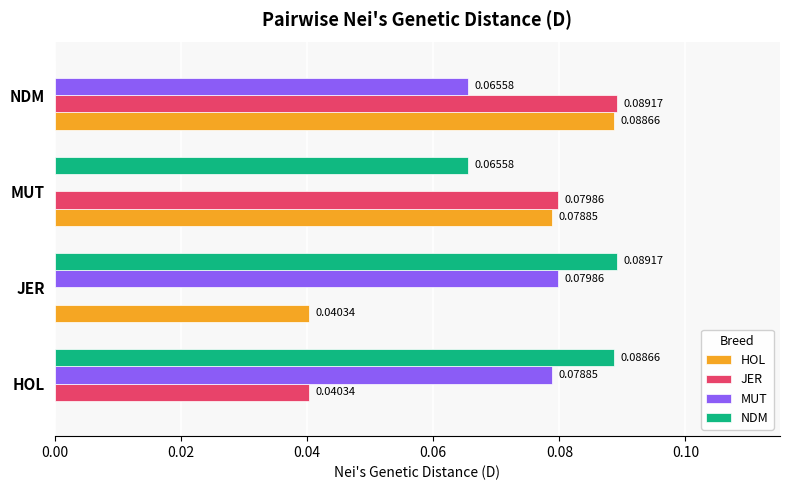

At which label is HOL closest to 0?

HOL